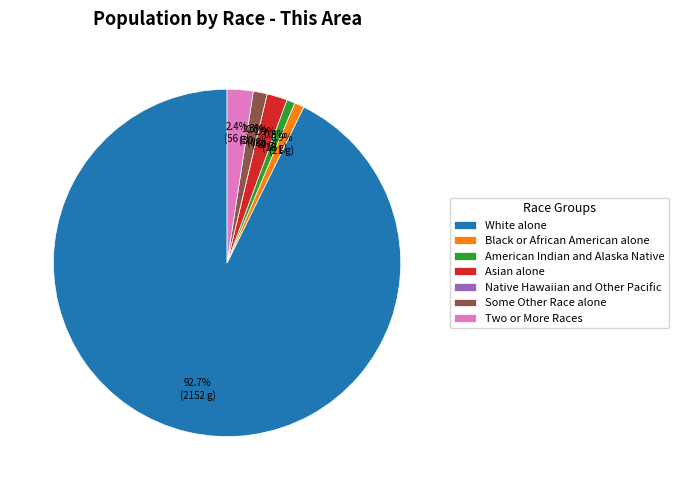

Between Two or More Races and Some Other Race alone, which is larger?

Two or More Races